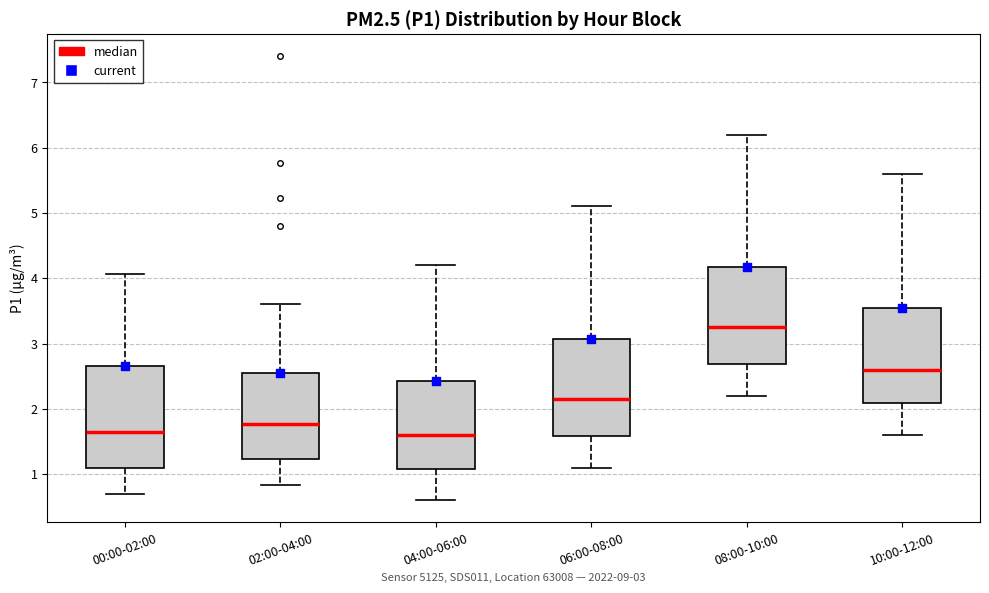

Which box has the highest median line?

08:00-10:00